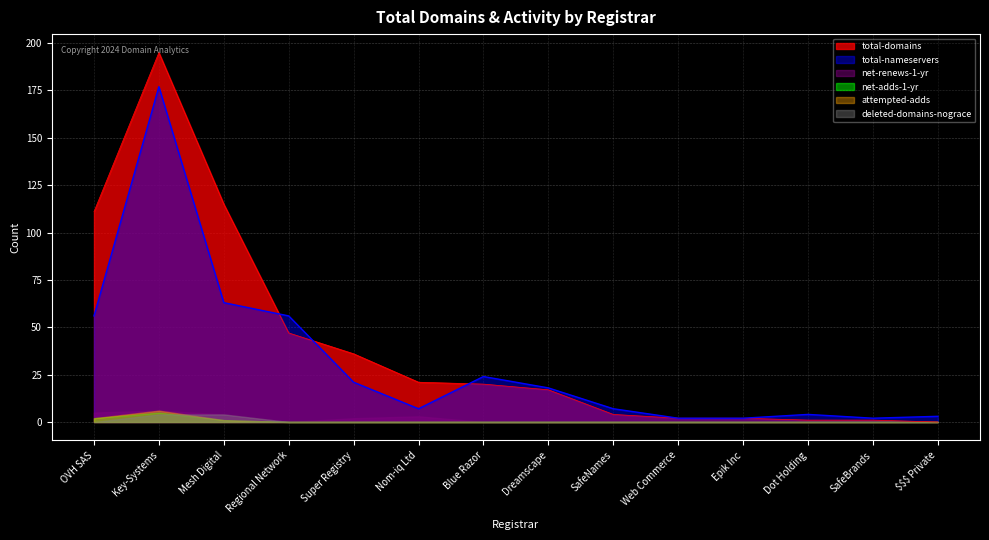

True or false: attempted-adds and total-domains cross at least once.

False